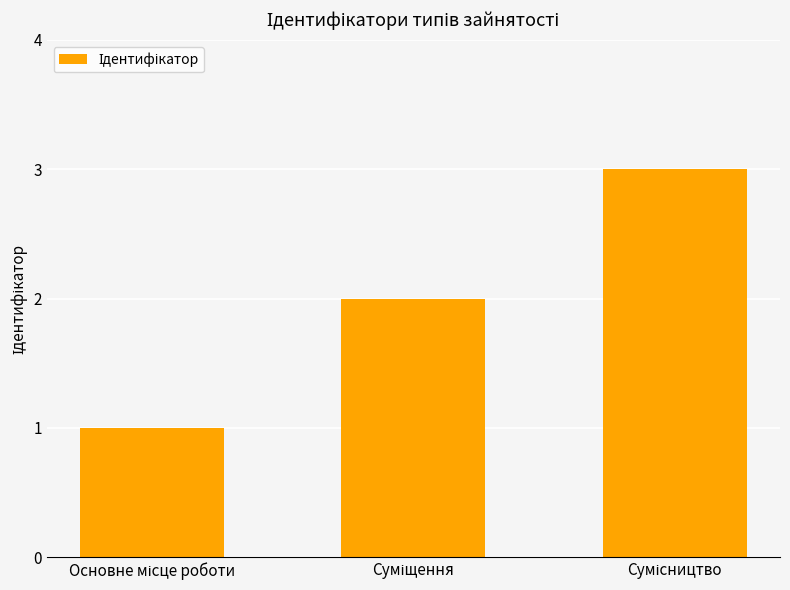

How many data points are less than 2?

1